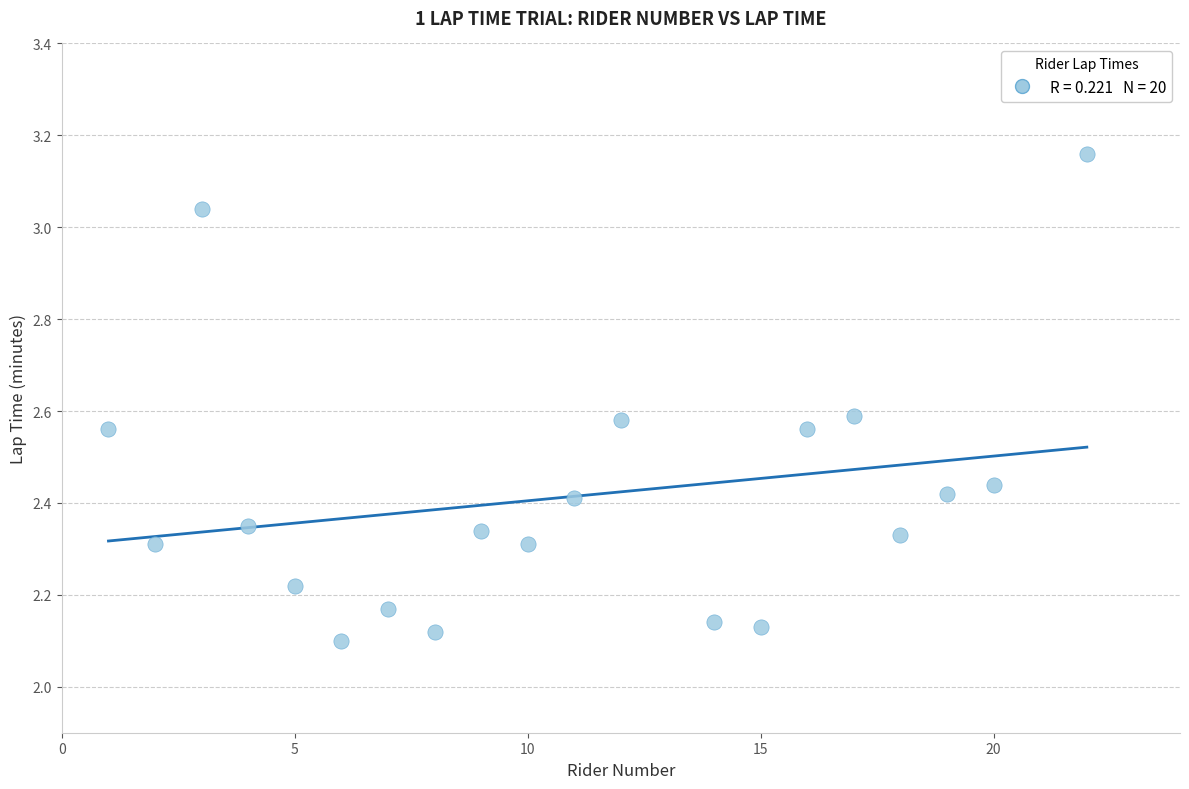

What is the range of X values (max minus min)?

21.0